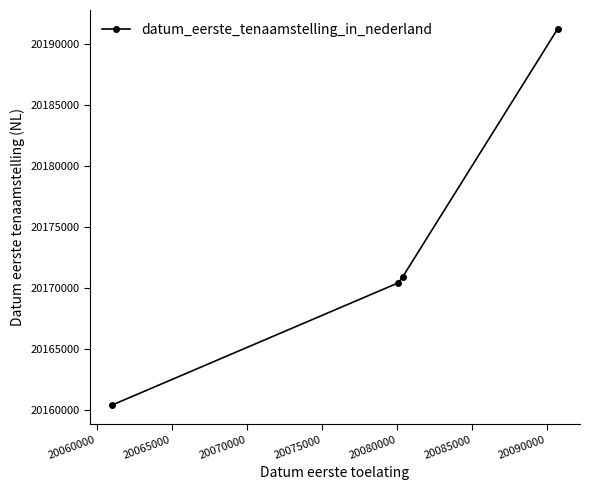

What is the average value?

20173239